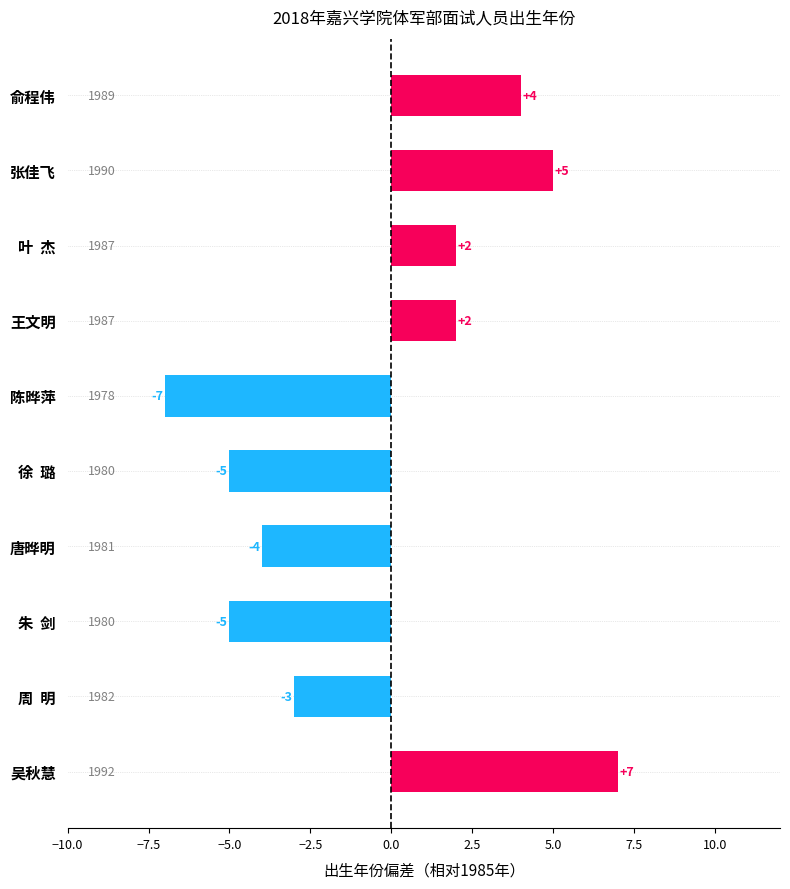

True or false: the data shows -3 at 周  明.

True